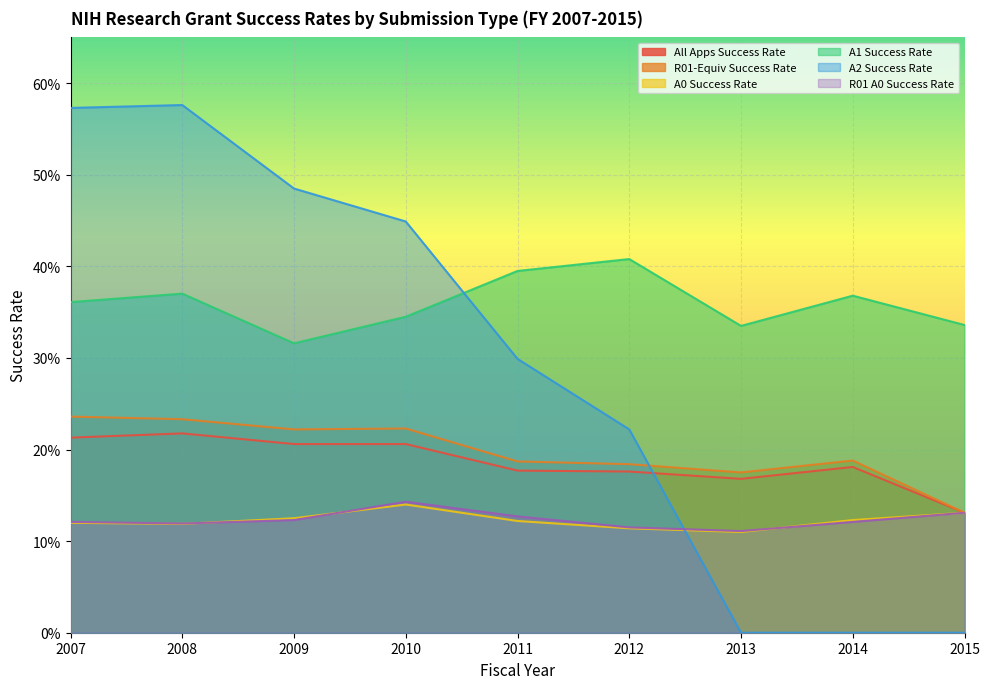

Rank the series by their maximum value, from highest to lowest.

A2 Success Rate, A1 Success Rate, R01-Equiv Success Rate, All Apps Success Rate, R01 A0 Success Rate, A0 Success Rate